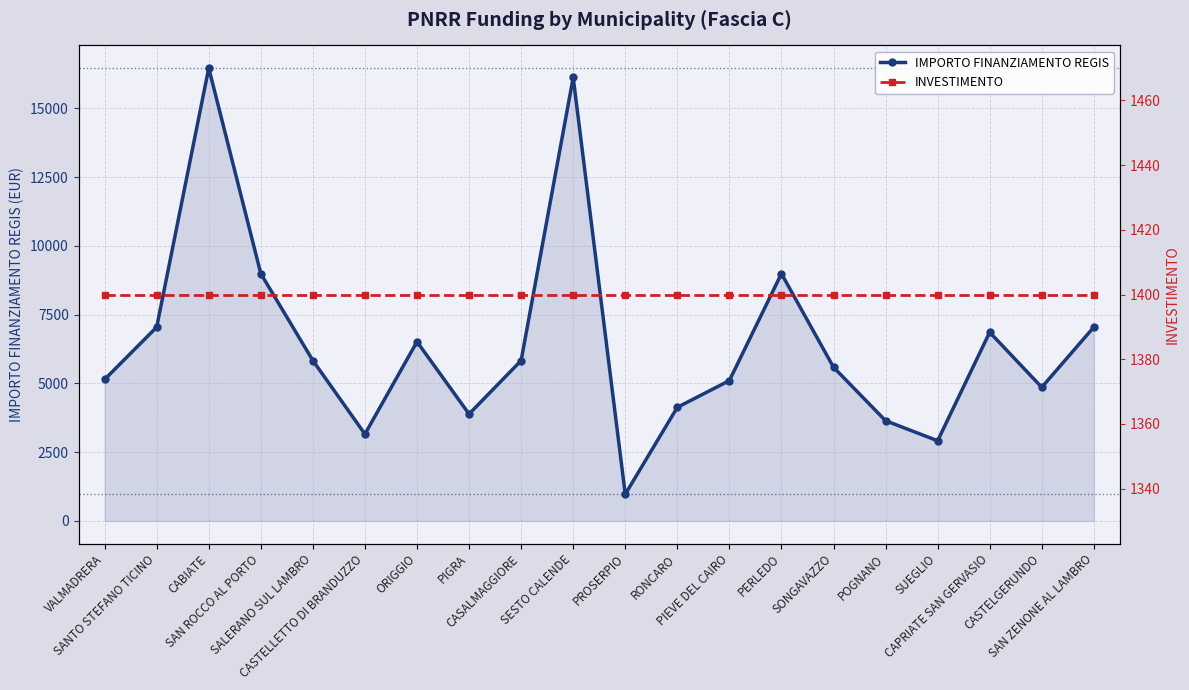

What is the average value of the IMPORTO FINANZIAMENTO REGIS series?

6455